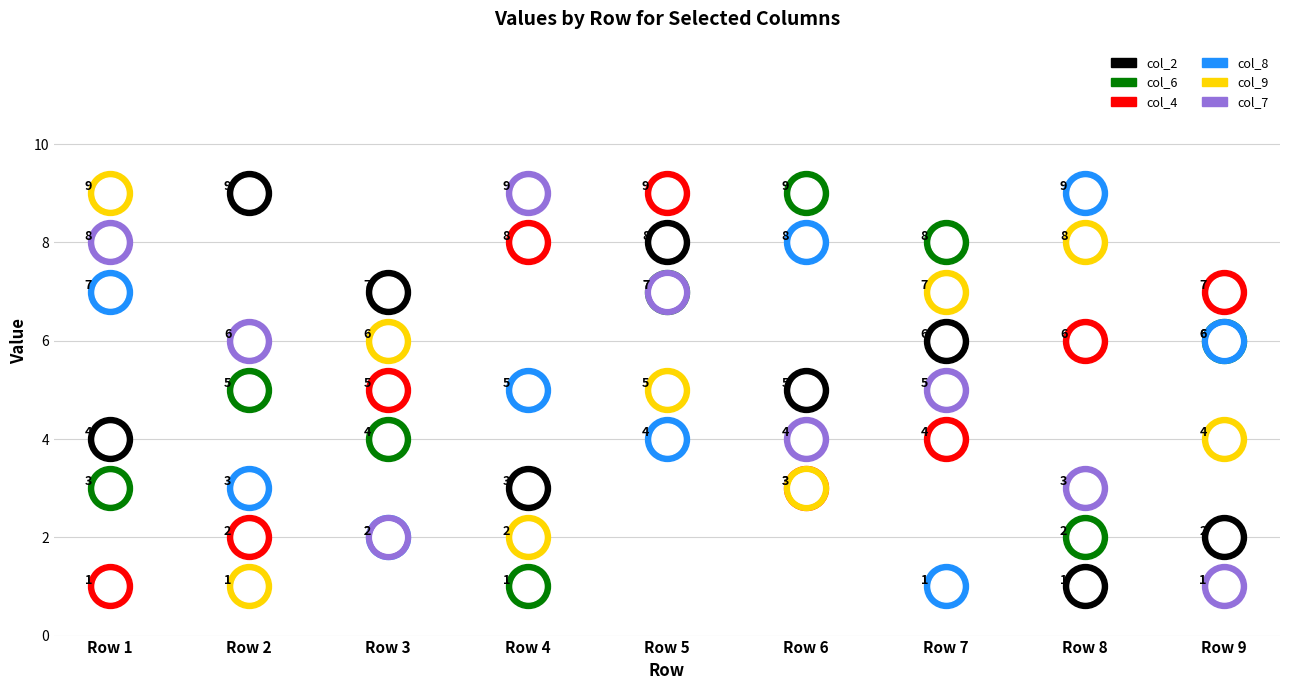

Which series has the largest total across all categories?

col_2